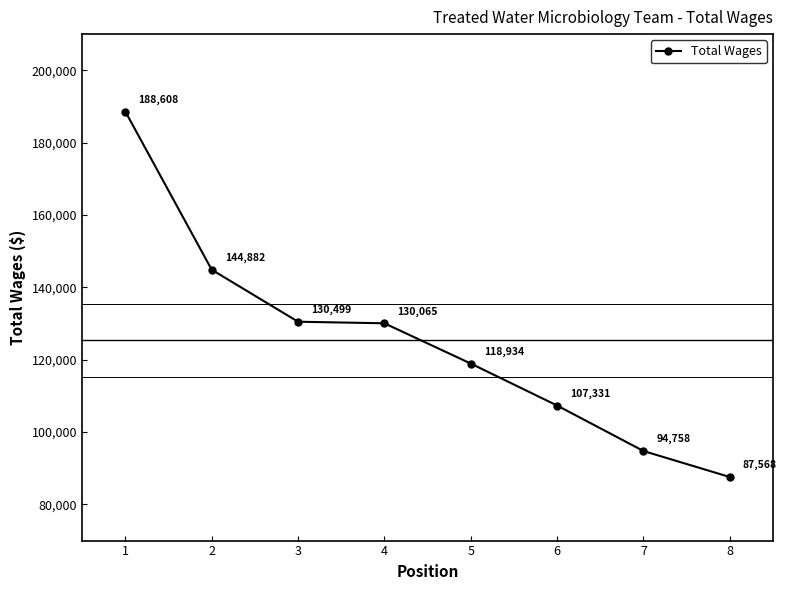

List the labels in order of value, largest first.

1, 2, 3, 4, 5, 6, 7, 8